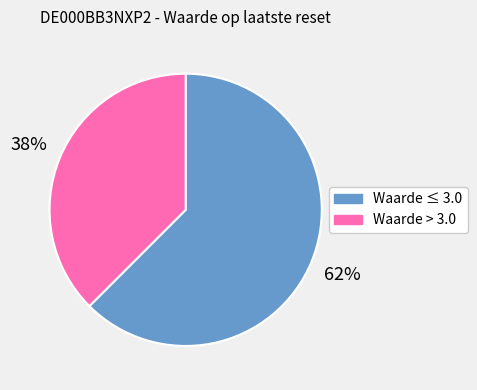

What is the smallest slice in the pie chart?

Waarde > 3.0